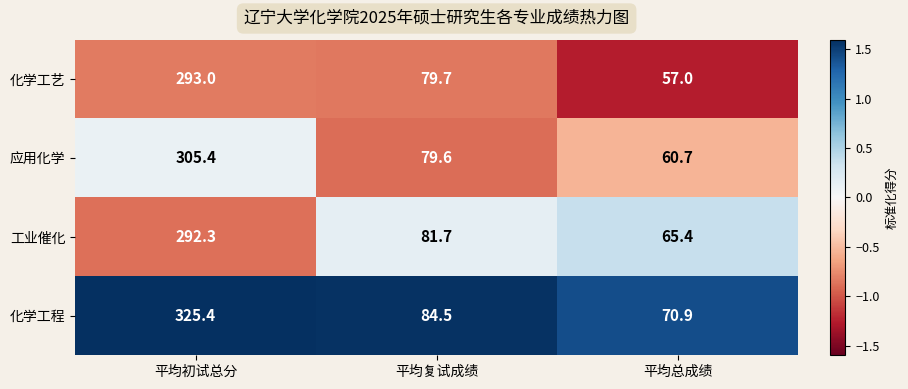

Where does the 工业催化 series first go above 81?

平均初试总分